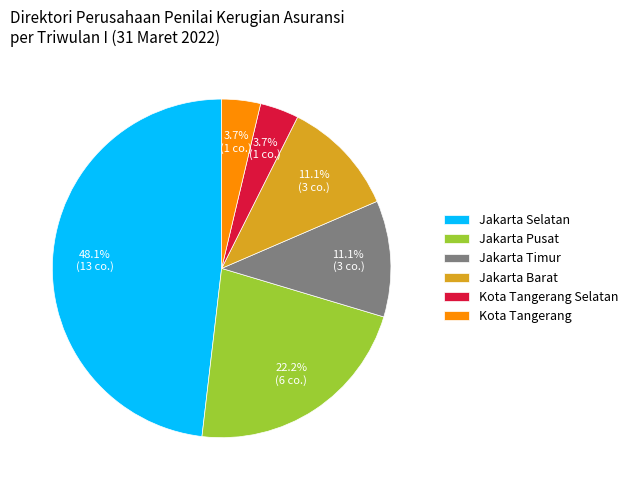

Is it true that Jakarta Selatan is 57% of the pie?

False